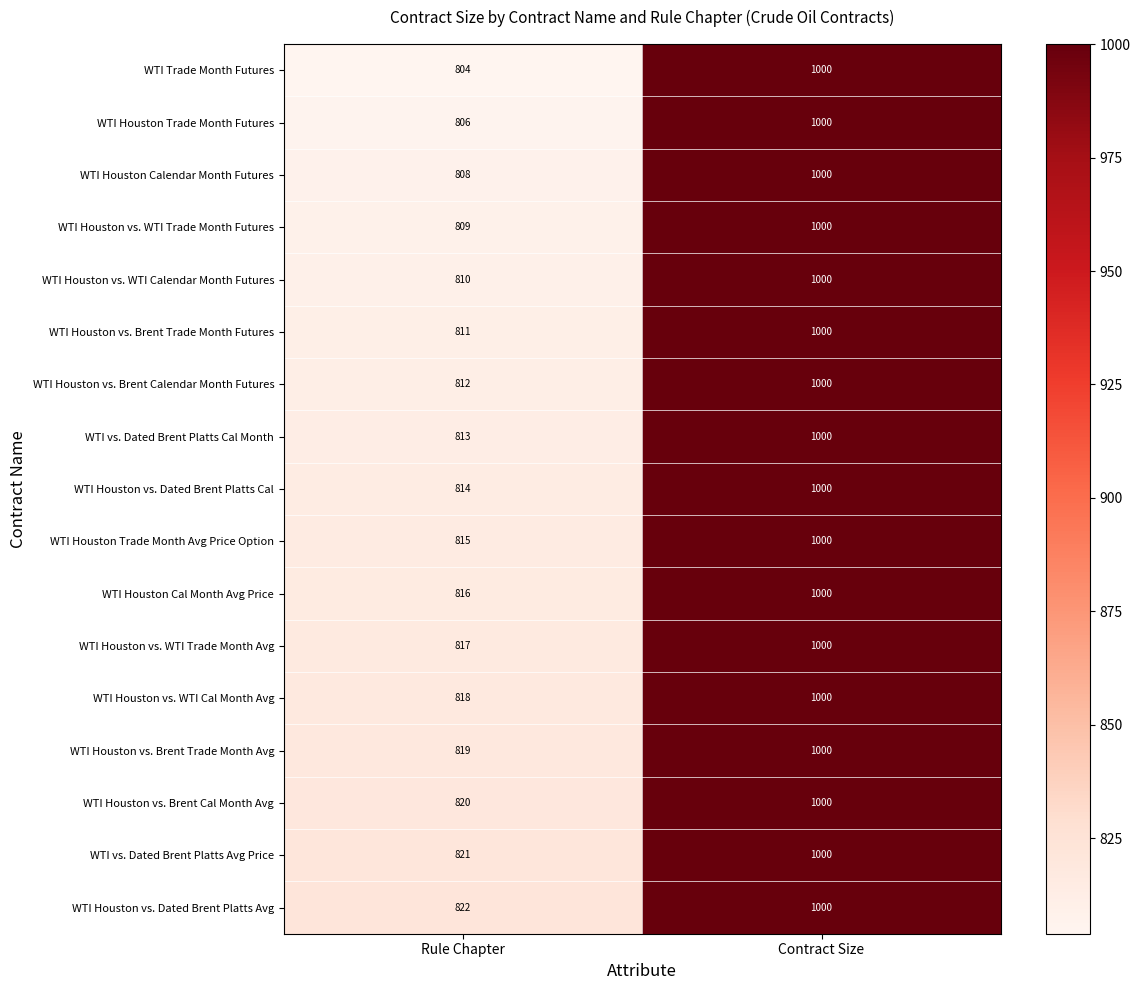

Rank the series at Rule Chapter from highest to lowest value.

WTI Houston vs. Dated Brent Platts Avg, WTI vs. Dated Brent Platts Avg Price, WTI Houston vs. Brent Cal Month Avg, WTI Houston vs. Brent Trade Month Avg, WTI Houston vs. WTI Cal Month Avg, WTI Houston vs. WTI Trade Month Avg, WTI Houston Cal Month Avg Price, WTI Houston Trade Month Avg Price Option, WTI Houston vs. Dated Brent Platts Cal, WTI vs. Dated Brent Platts Cal Month, WTI Houston vs. Brent Calendar Month Futures, WTI Houston vs. Brent Trade Month Futures, WTI Houston vs. WTI Calendar Month Futures, WTI Houston vs. WTI Trade Month Futures, WTI Houston Calendar Month Futures, WTI Houston Trade Month Futures, WTI Trade Month Futures